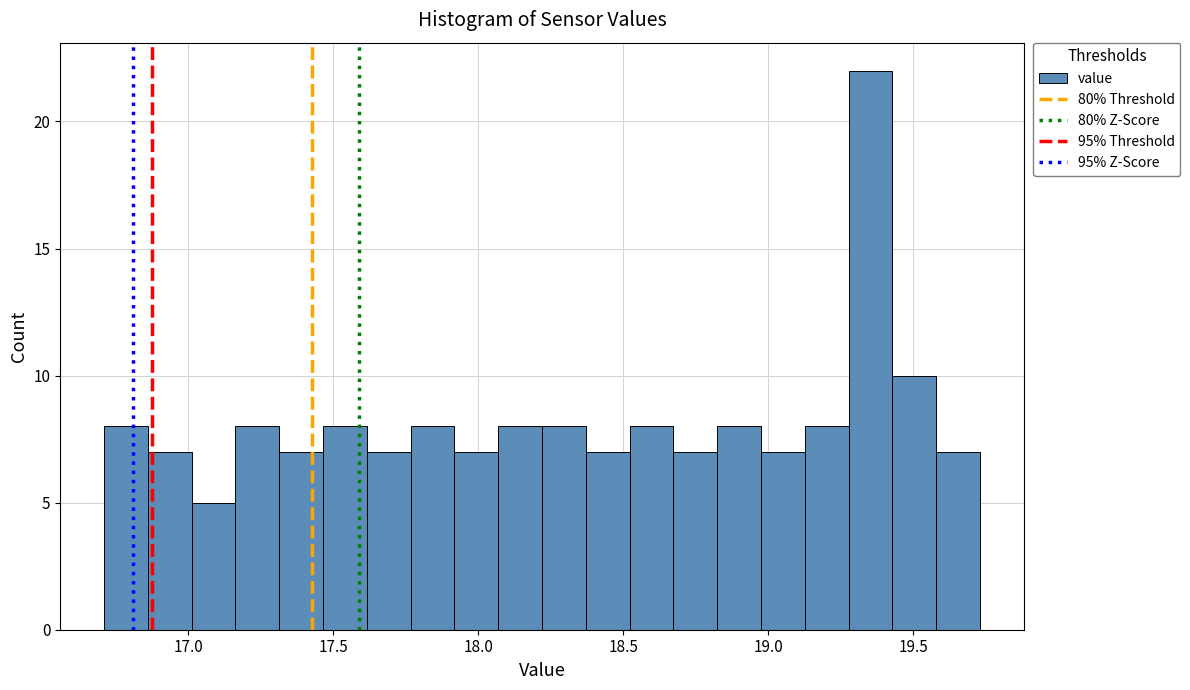

Read against the x-axis, roughly where is the centre of the tallest bar?

19.35